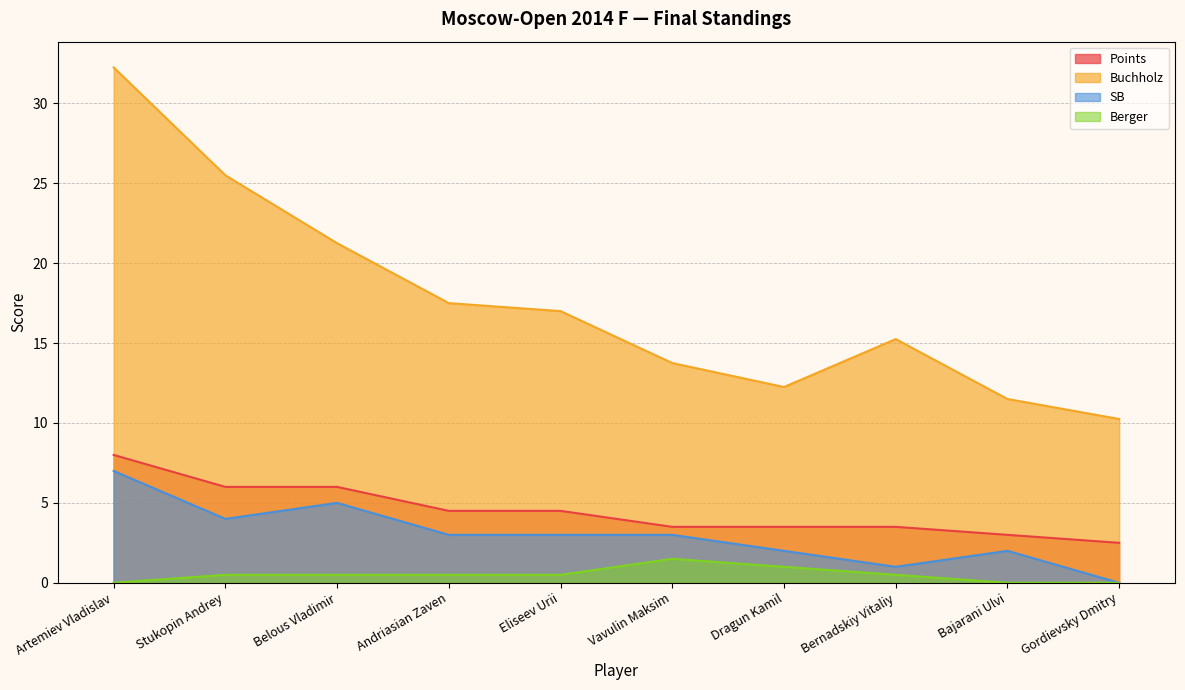

At which label does SB first exceed 3?

Artemiev Vladislav